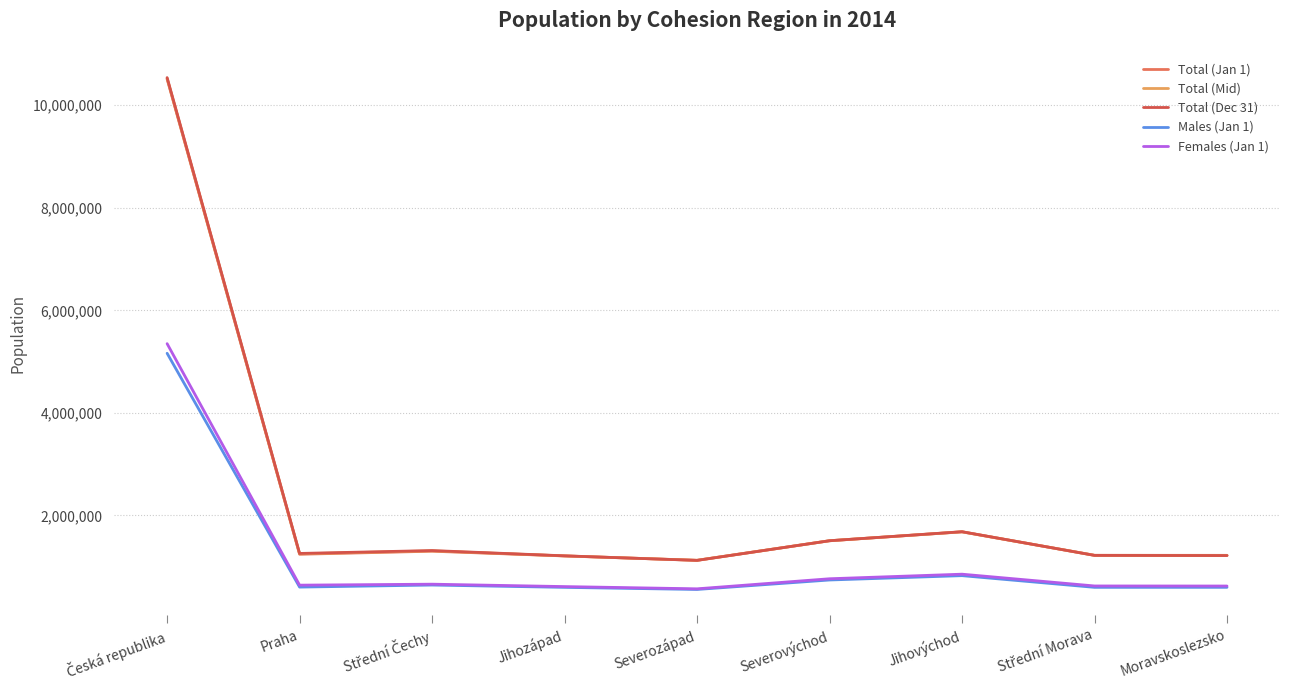

True or false: Females (Jan 1) and Total (Mid) cross at least once.

False